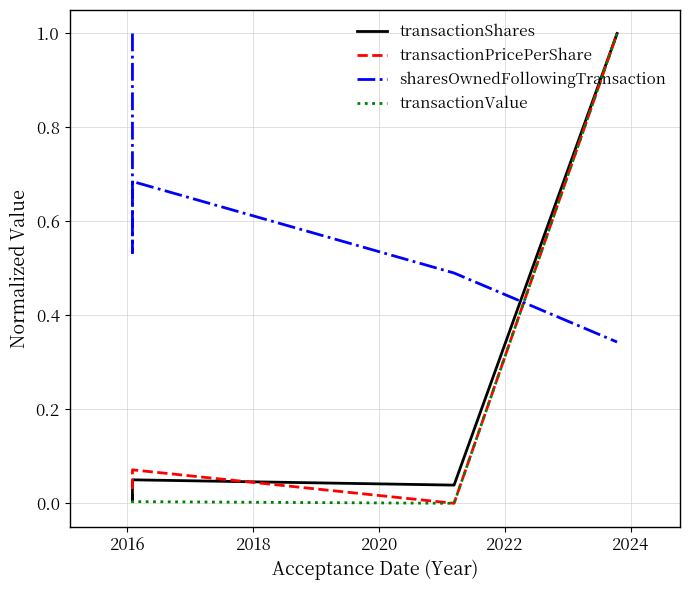

Reading right to left, transcribe all the data shown in this chart.

transactionShares: 1.0	0.0	0.1	0.0	0.0
transactionPricePerShare: 1.0	0.0	0.1	0.1	0.0
sharesOwnedFollowingTransaction: 0.3	0.5	0.7	0.5	1.0
transactionValue: 1.0	0.0	0.0	0.0	0.0